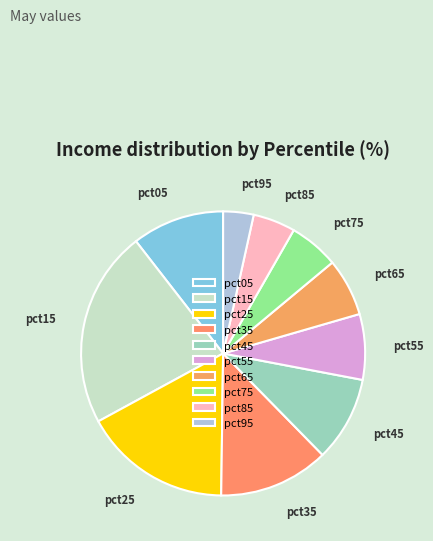

Which has a higher value, pct45 or pct15?

pct15